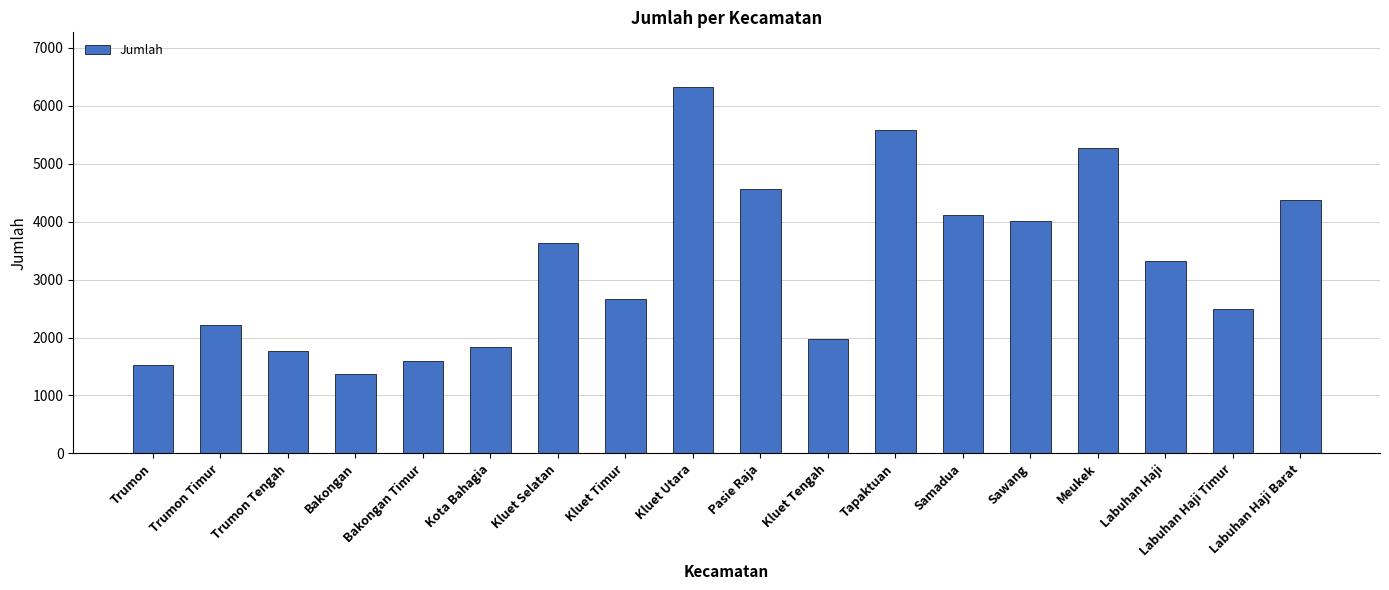

What is the label of the 2nd bar from the right?

Labuhan Haji Timur